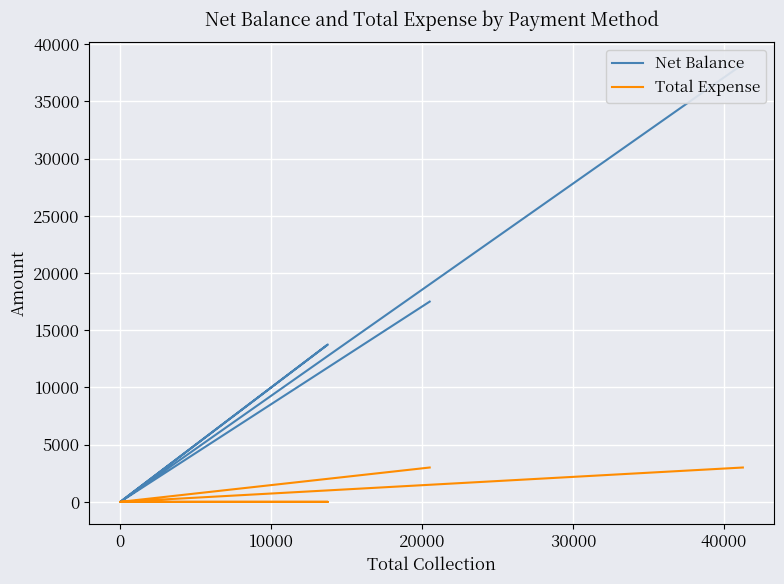

True or false: Net Balance and Total Expense cross at least once.

False